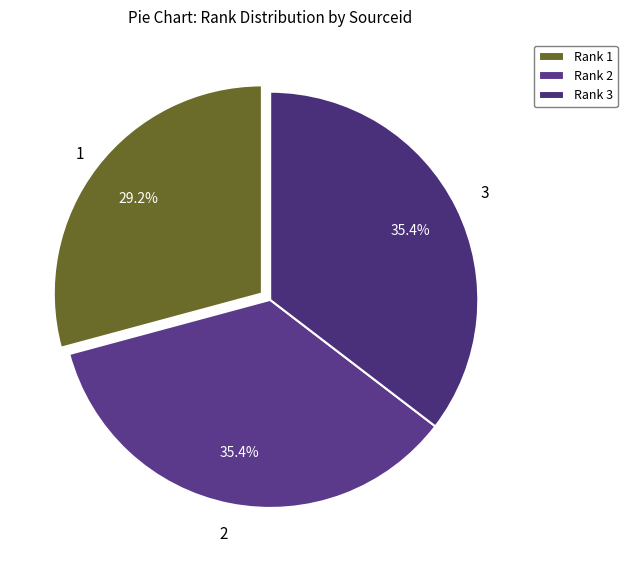

What percentage is the Rank 1 slice, to the nearest percent?

29%